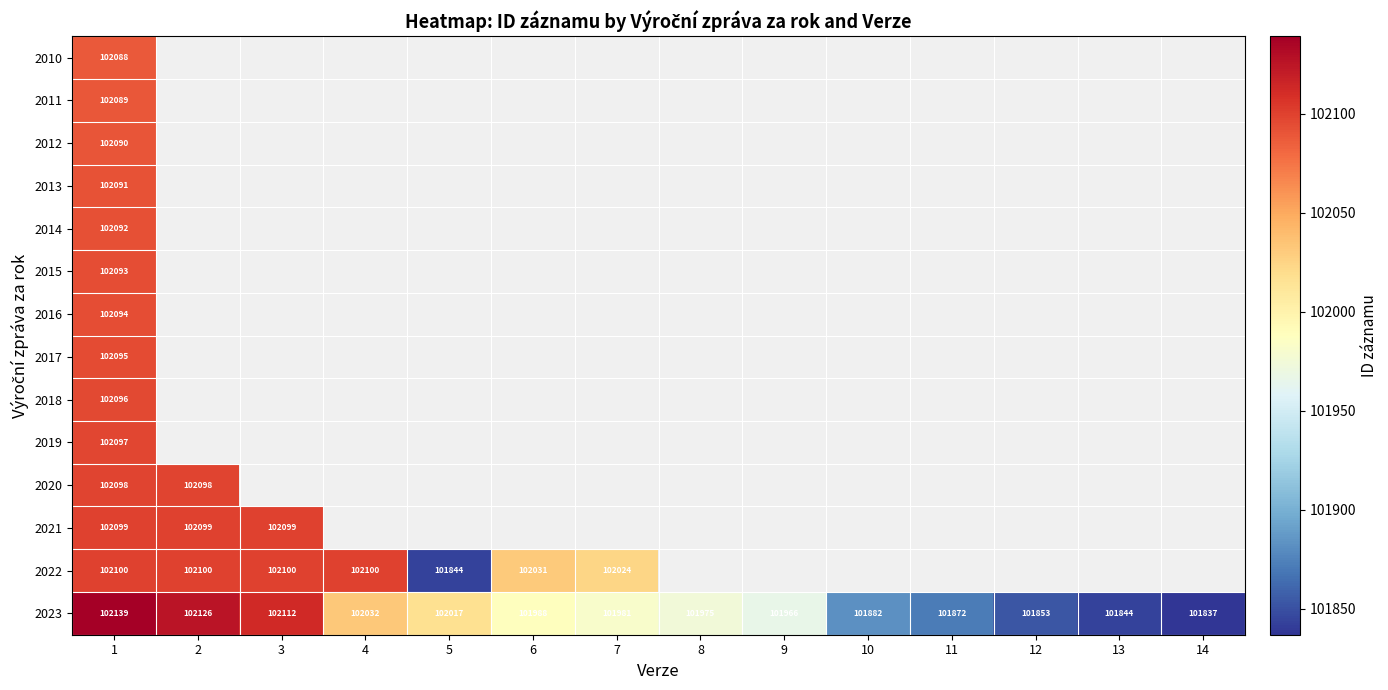

What is the difference between the 2023 values at 11 and 12?

19